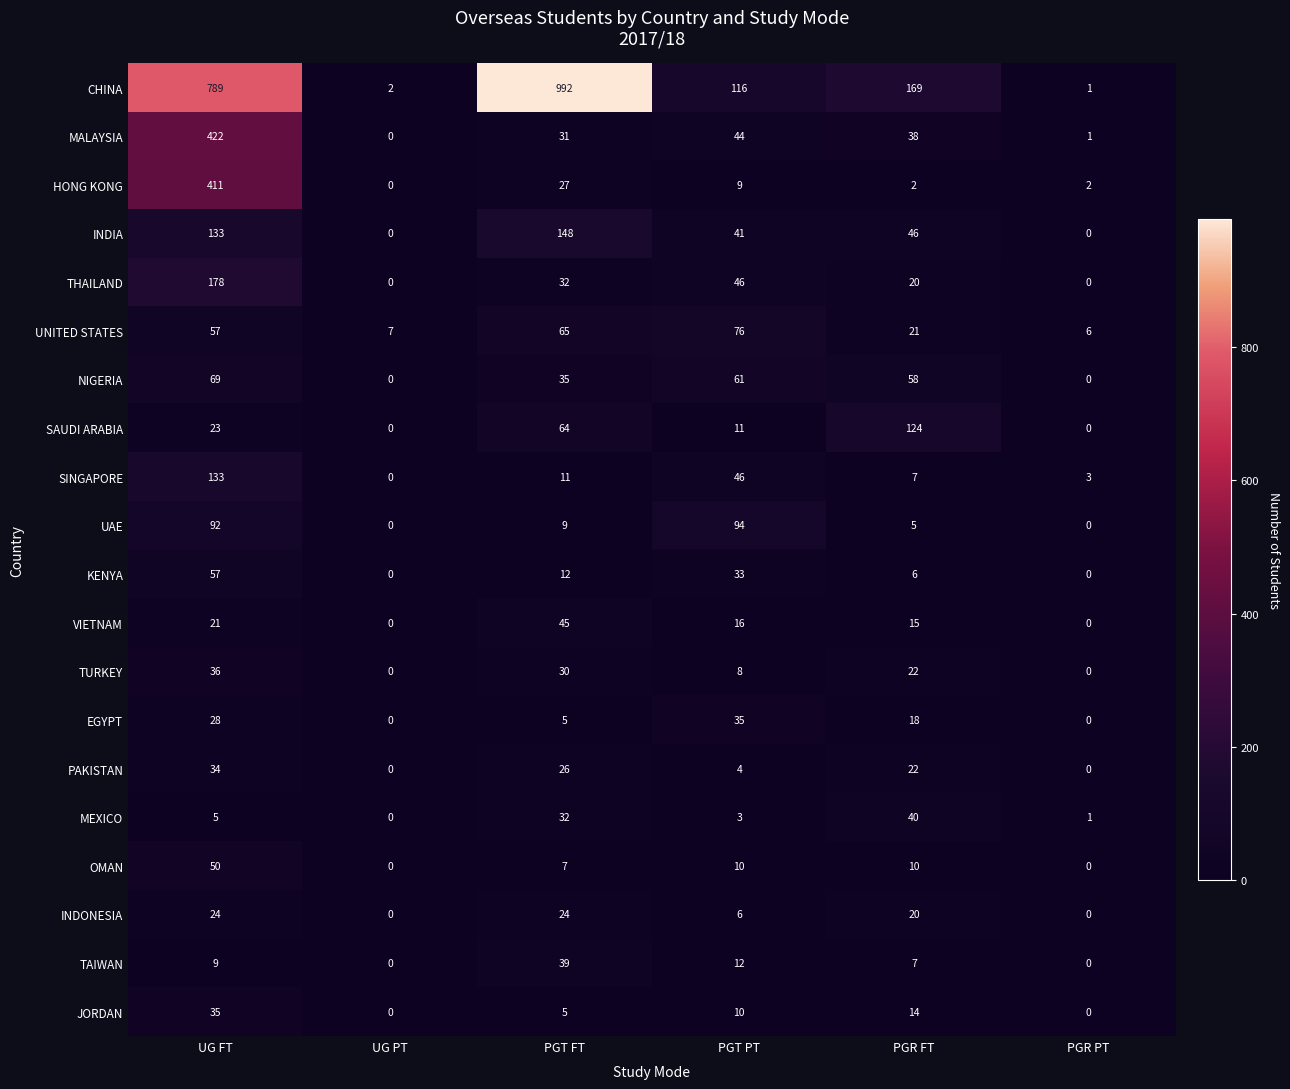

The value of EGYPT at PGT PT is 35. True or false?

True